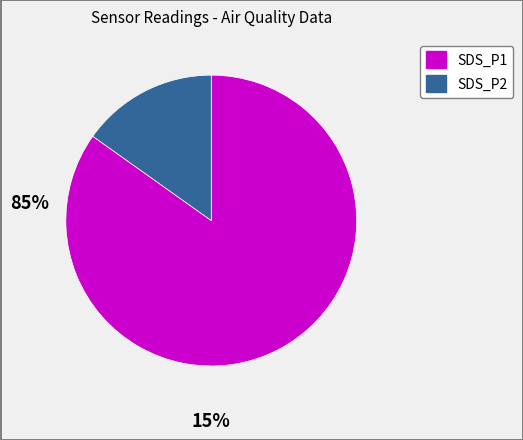

Which category has the smallest portion of the pie?

SDS_P2